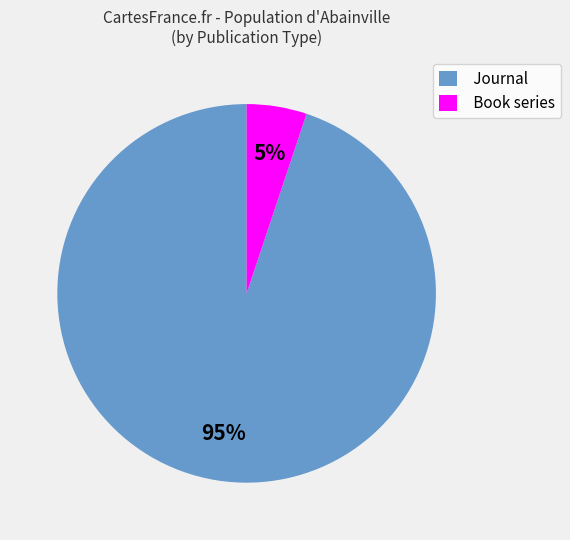

The Journal slice represents 95% of the pie. True or false?

True